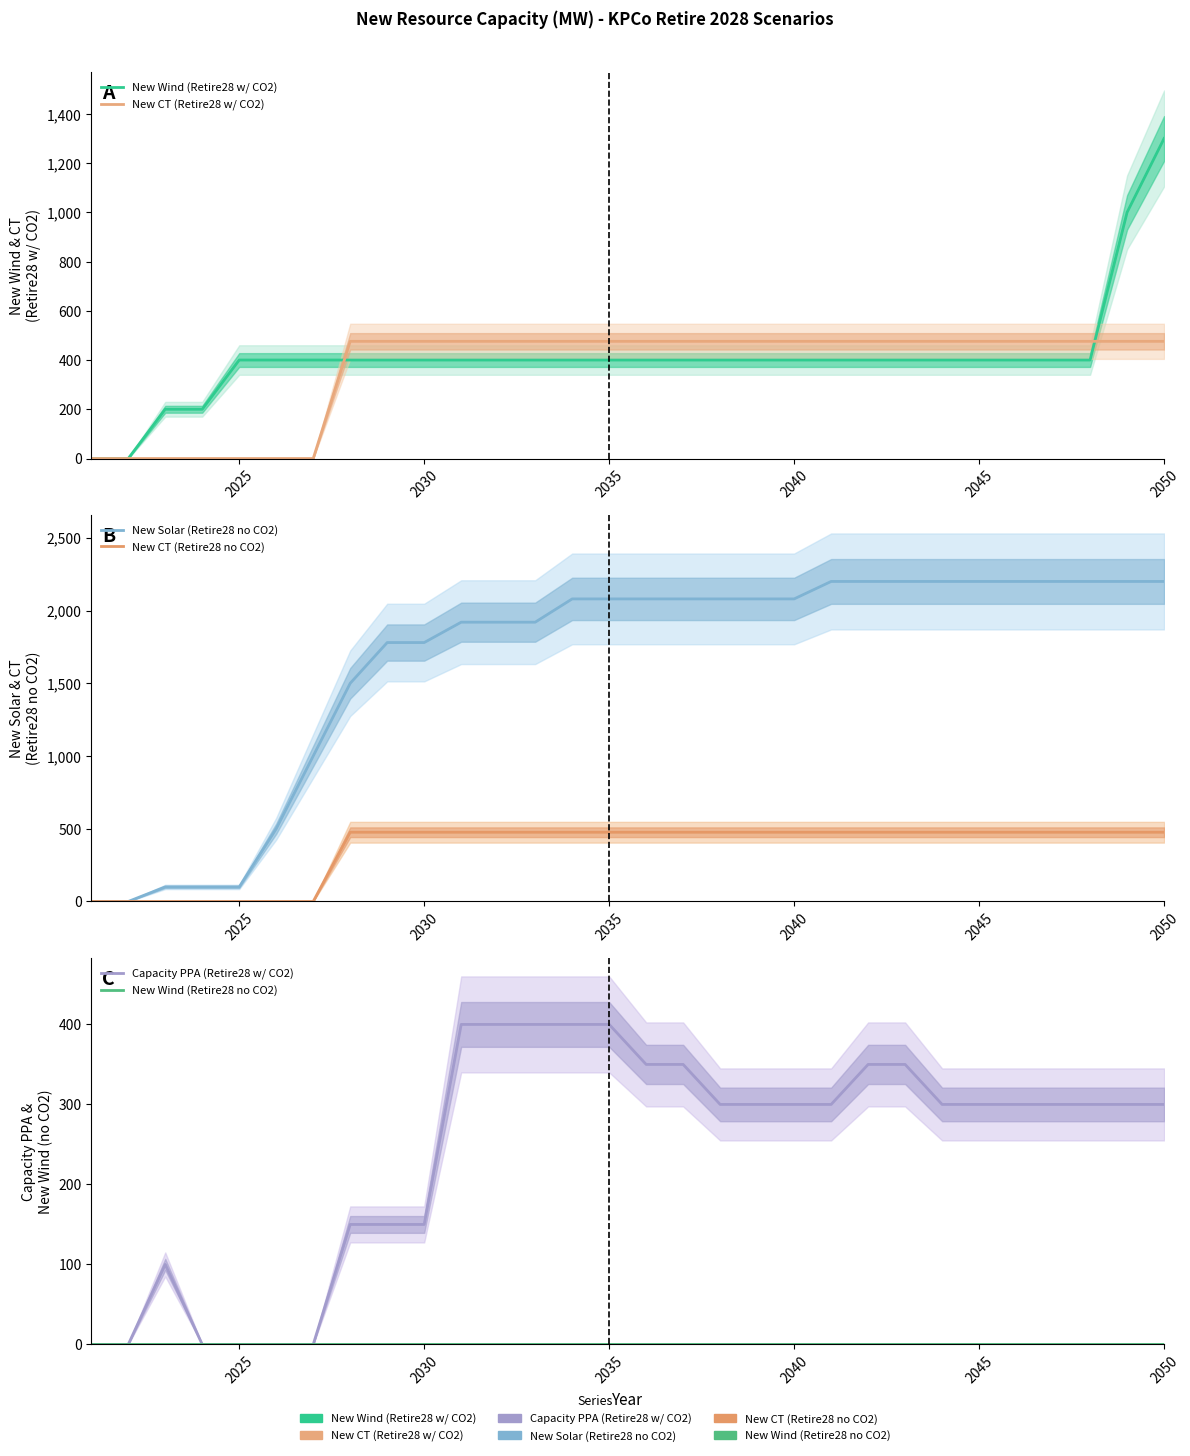

How many data points in New Wind (Retire28 w/ CO2) are above 400?

2